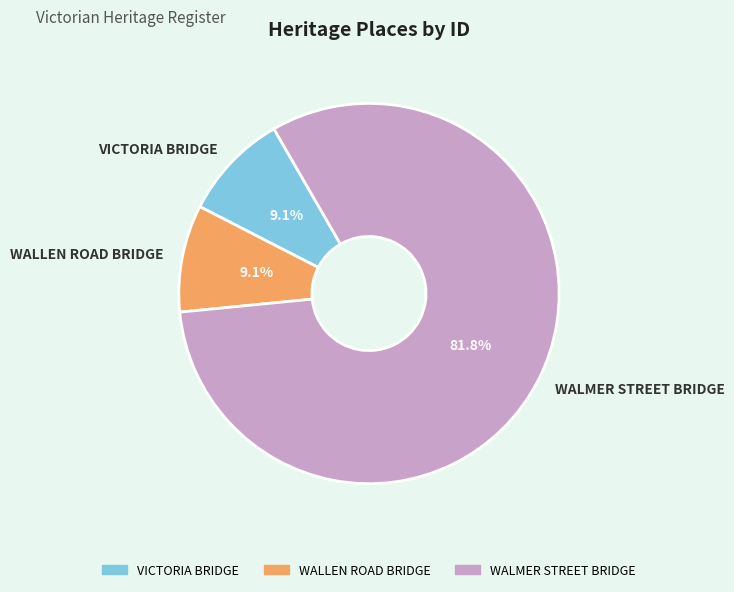

What is the ratio of the value at VICTORIA BRIDGE to the value at WALLEN ROAD BRIDGE?

1.0